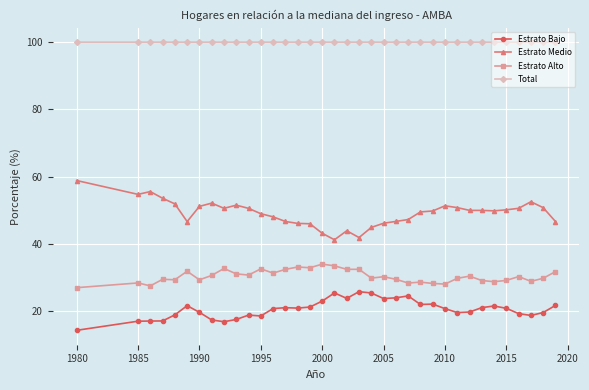

Is this an area chart (filled region under the line)?

No